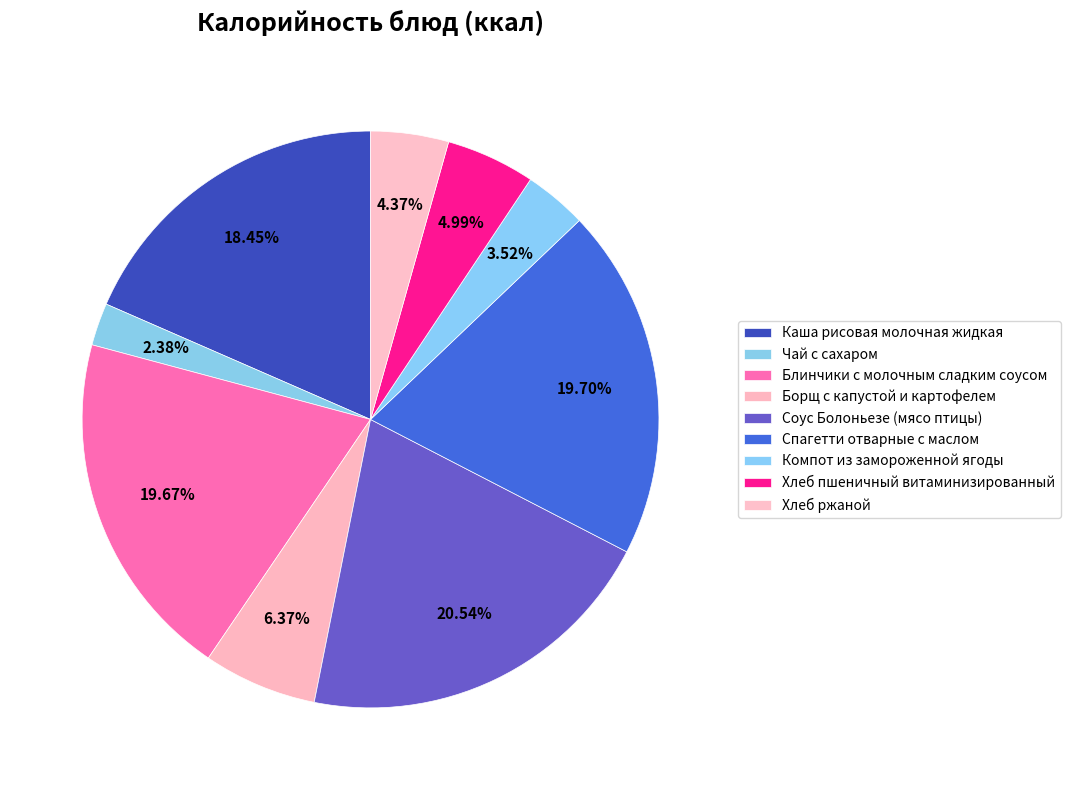

Combined, do Соус Болоньезе (мясо птицы) and Блинчики с молочным сладким соусом account for over 50%?

No